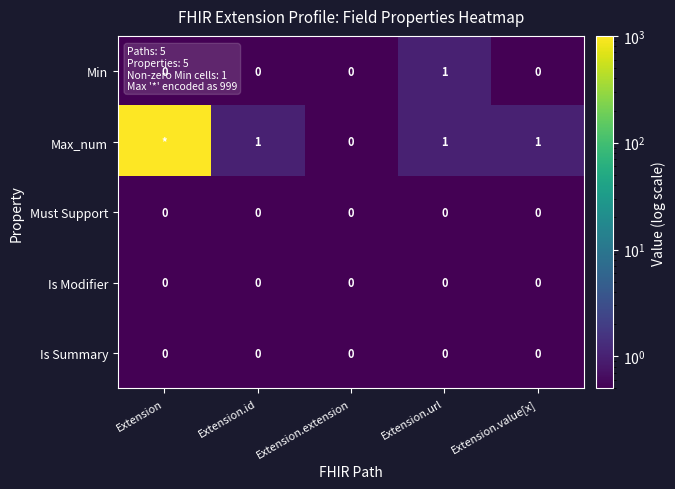

The Must Support series shows 0.2 at Extension. True or false?

False